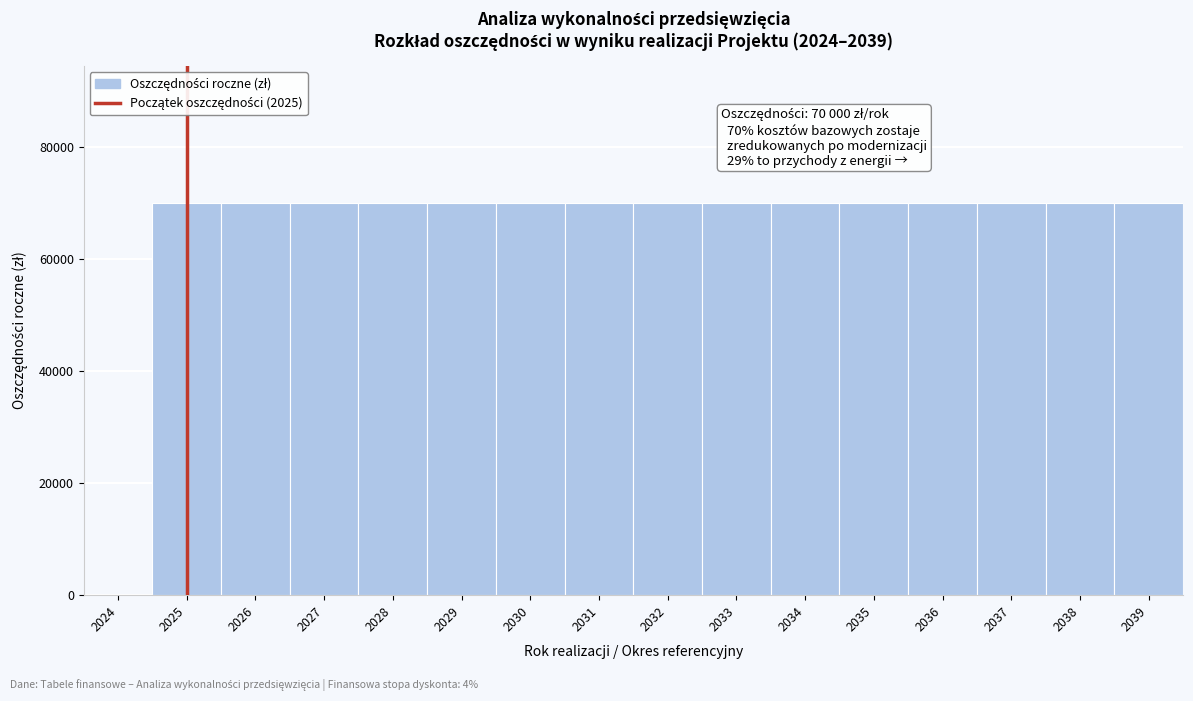

Reading left to right, what are all the values shown in this chart?

2024=0	2025=70000	2026=70000	2027=70000	2028=70000	2029=70000	2030=70000	2031=70000	2032=70000	2033=70000	2034=70000	2035=70000	2036=70000	2037=70000	2038=70000	2039=70000